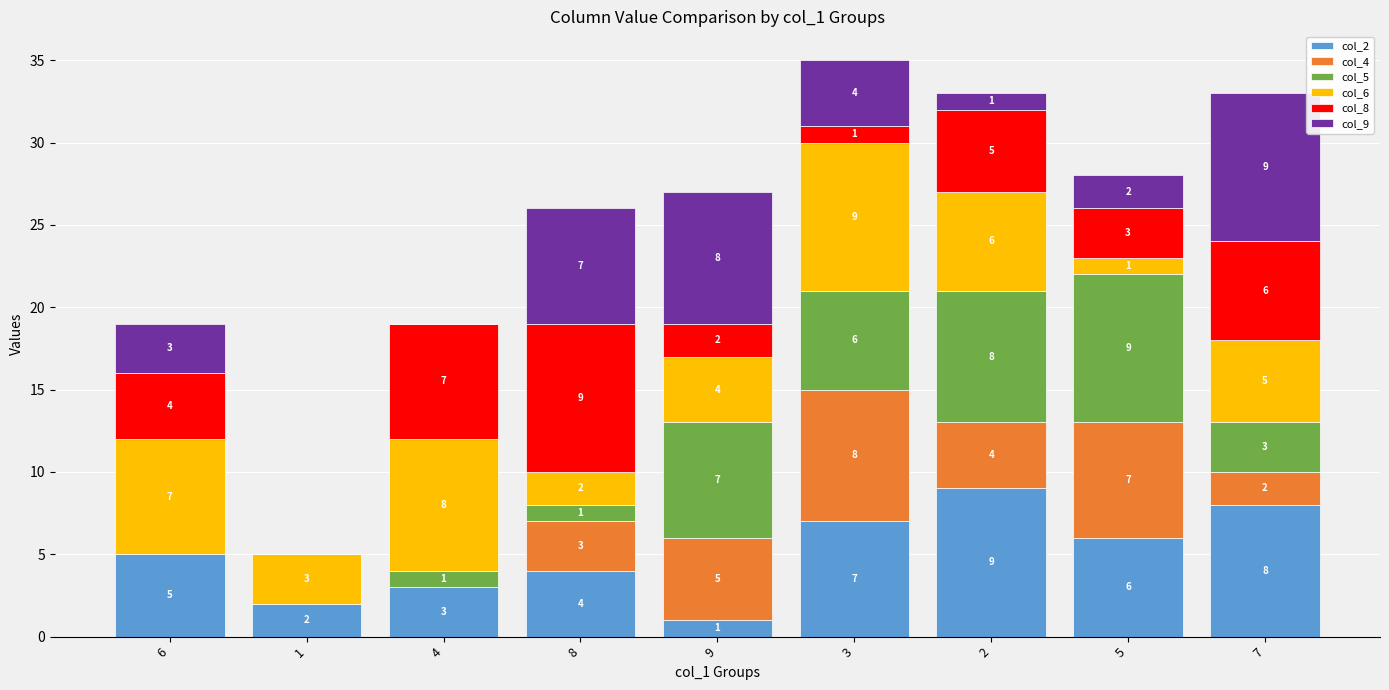

At which category is the sum across all series the highest?

3